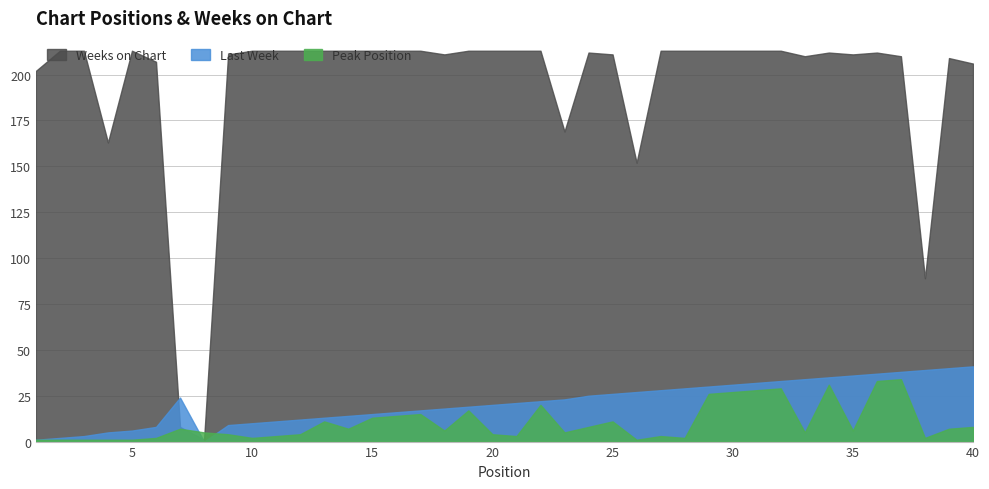

What is the highest value of the Last Week series?

41